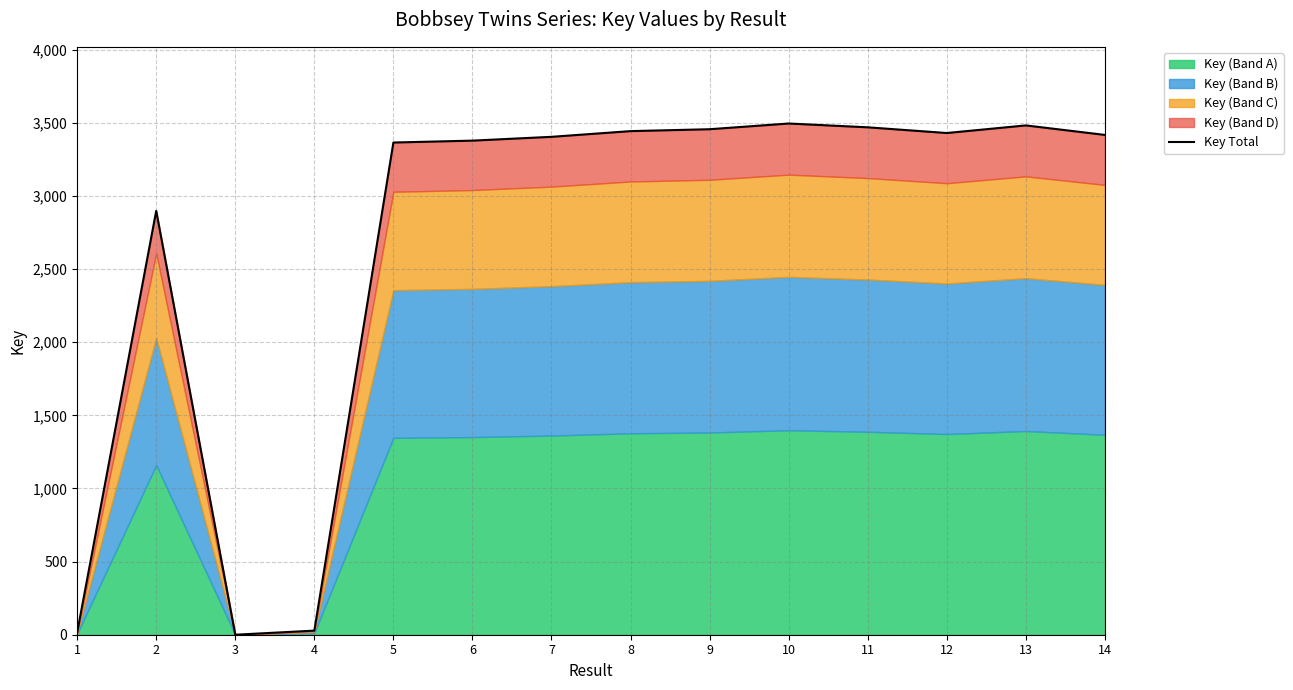

Which has a higher value, 2 or 6?

6